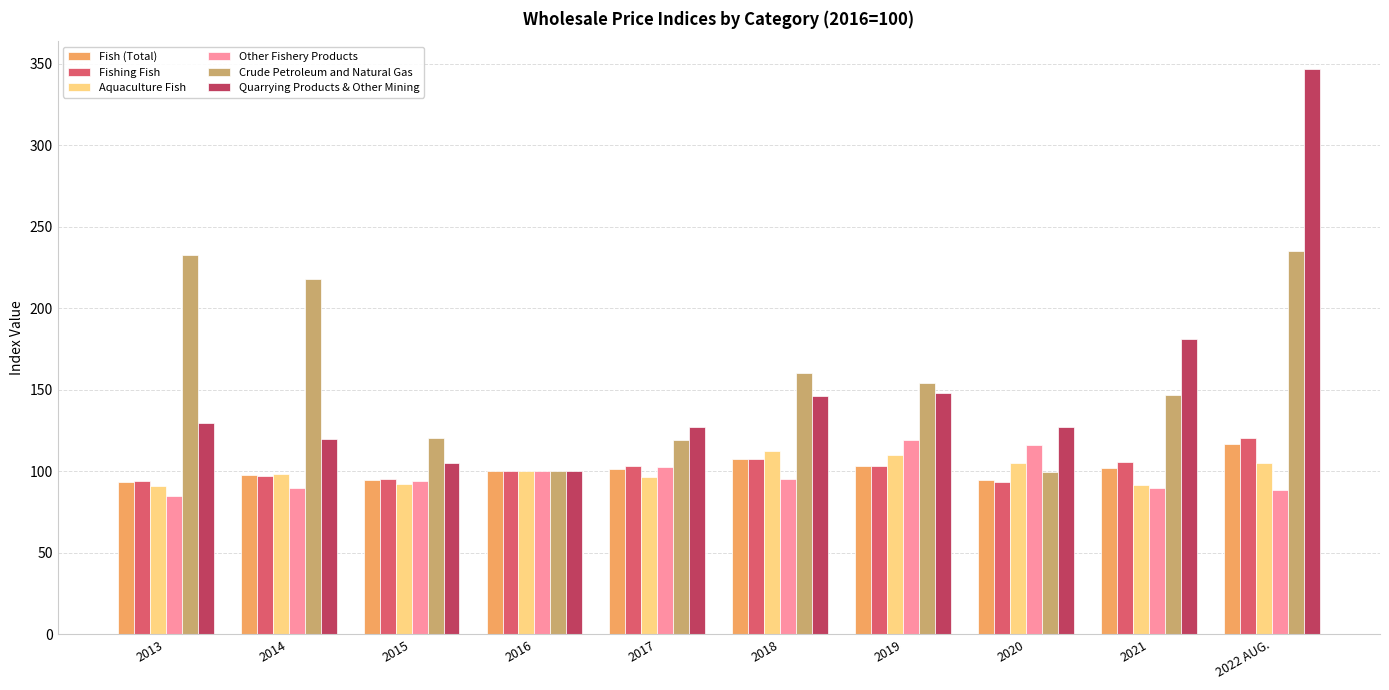

How many categories are shown in the chart?

10